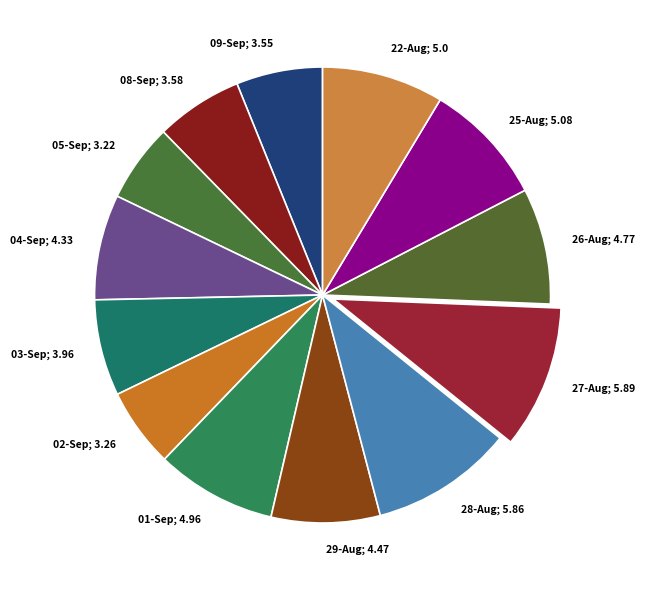

Is it true that 26-Aug; 4.77 is 15% of the pie?

False